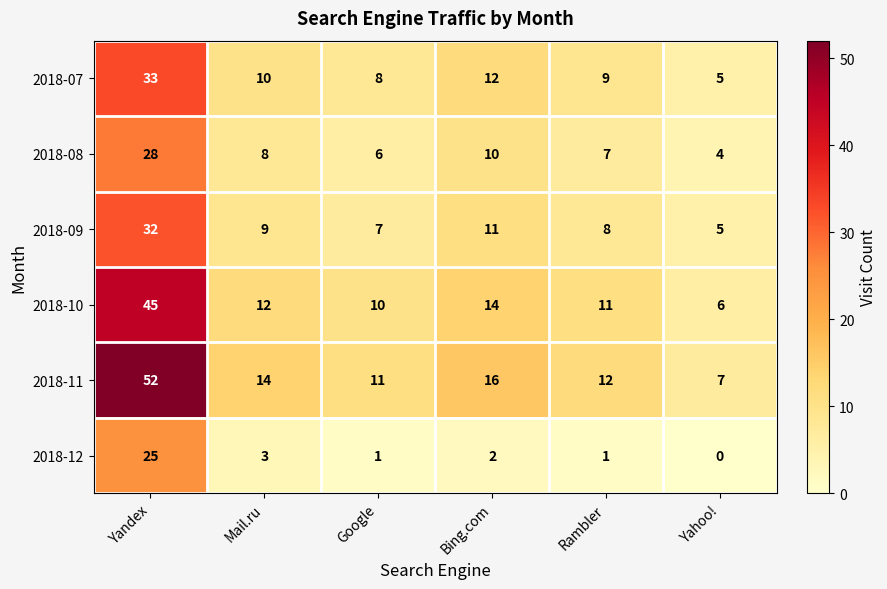

Which series has the largest total across all categories?

2018-11